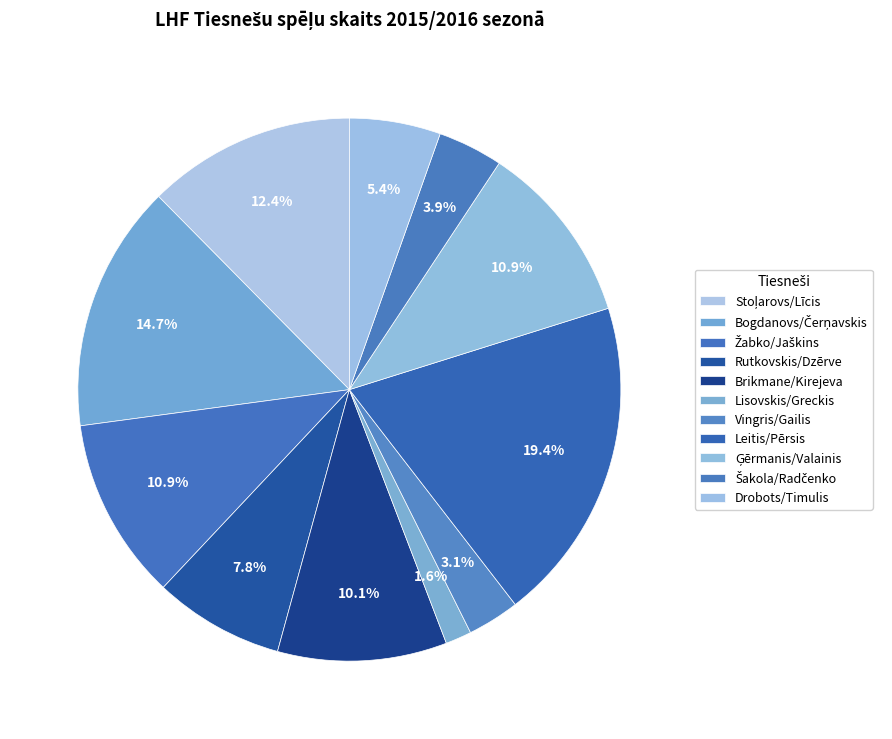

What percentage is the Rutkovskis/Dzērve slice, to the nearest percent?

8%